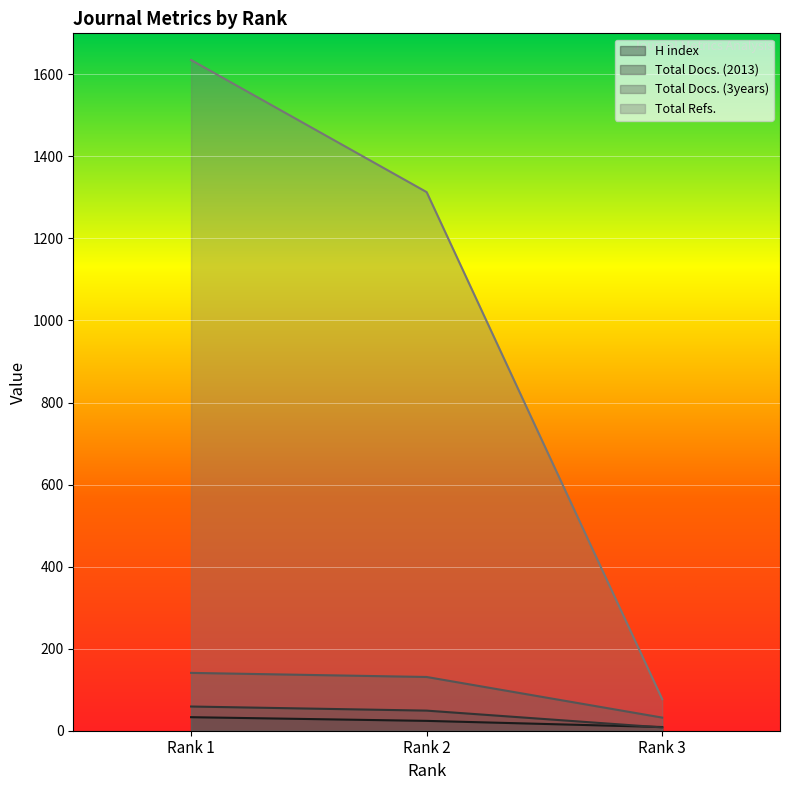

Does the chart display data point markers on the line(s)?

No